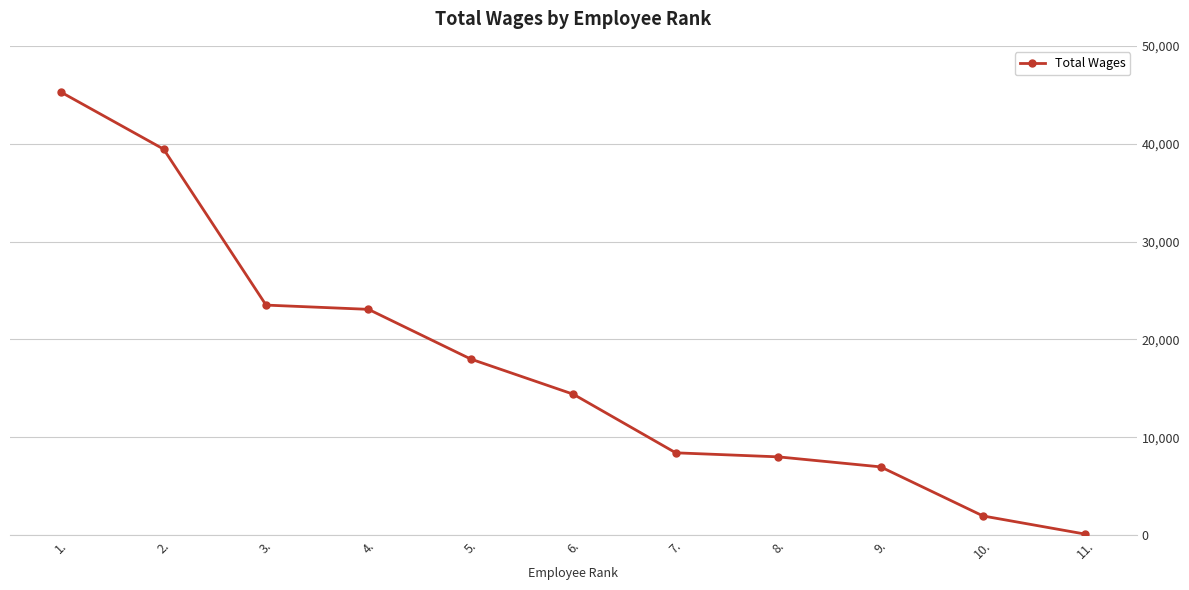

What value does the data have at 6.?

14396